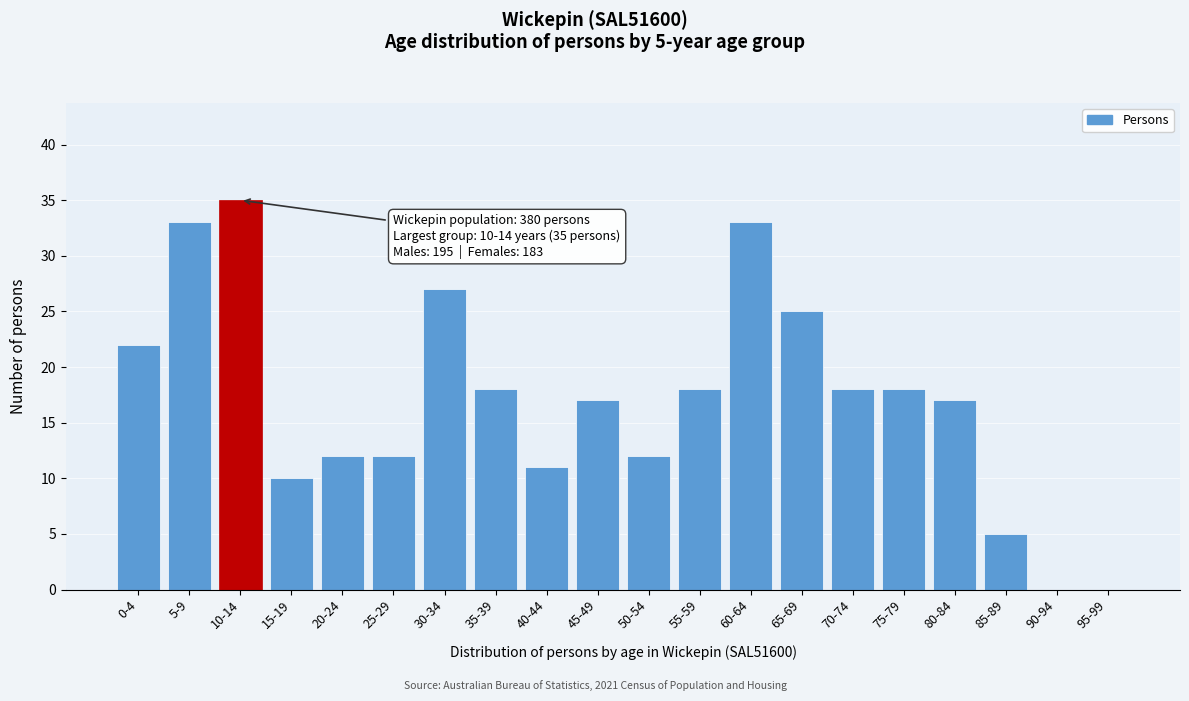

Reading left to right, what are all the values shown in this chart?

0-4=22	5-9=33	10-14=35	15-19=10	20-24=12	25-29=12	30-34=27	35-39=18	40-44=11	45-49=17	50-54=12	55-59=18	60-64=33	65-69=25	70-74=18	75-79=18	80-84=17	85-89=5	90-94=0	95-99=0